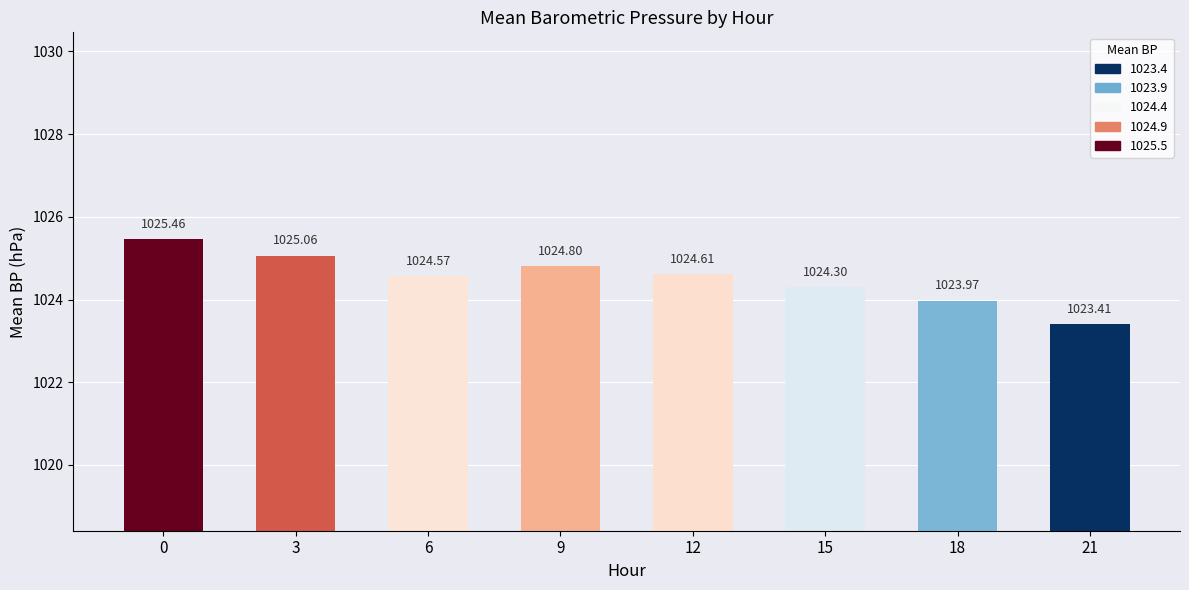

Are the bars grouped side by side (vs. stacked)?

No